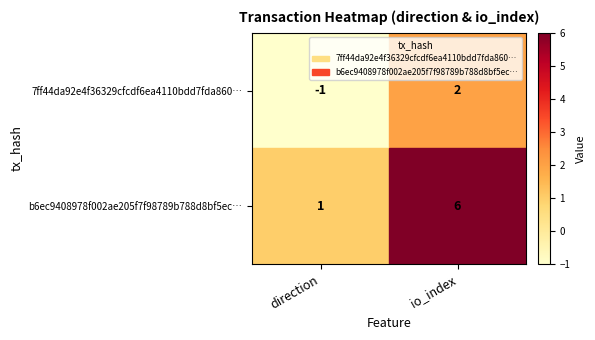

Which series has the largest range (max minus min)?

b6ec9408978f002ae205f7f98789b788d8bf5ec…